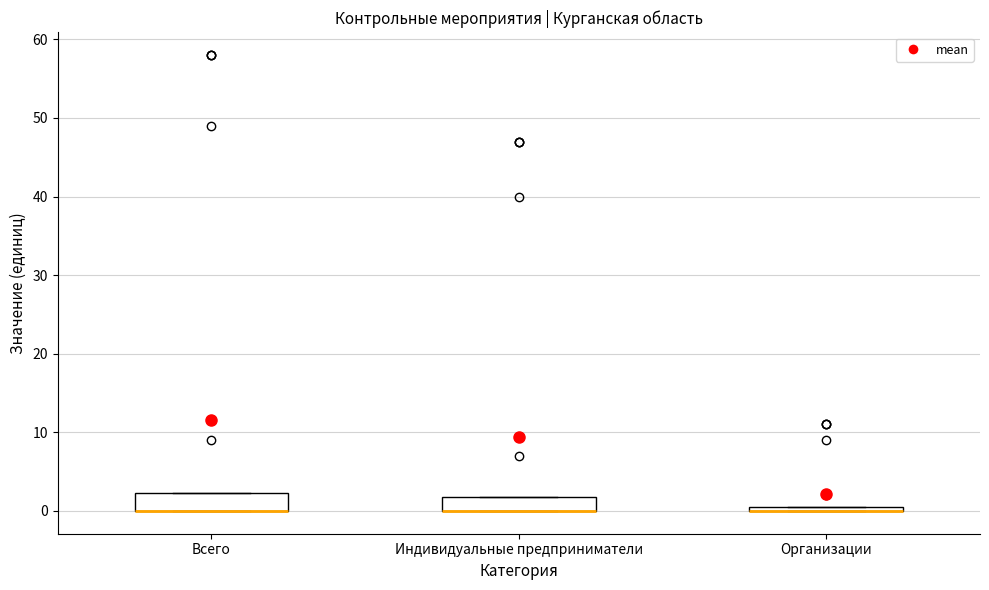

Where is the lower edge of the box for Организации on the y-axis? The values are not printed on the chart, so give them approximately, as read against the axis.

0